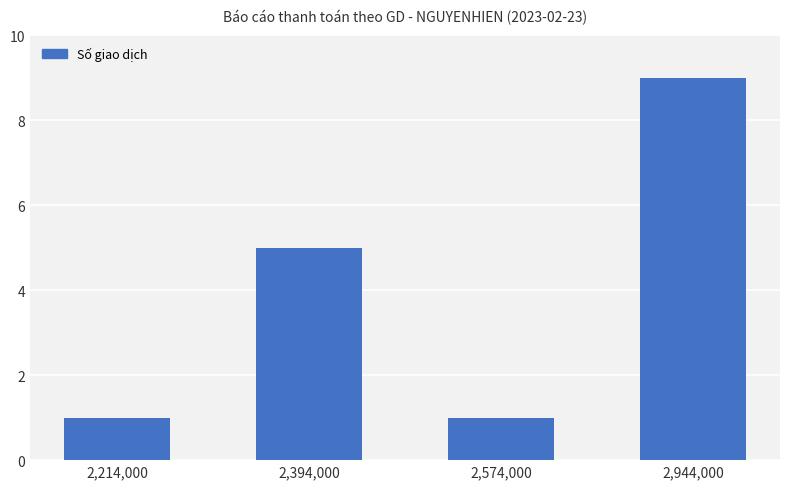

What is the smallest value displayed?

1